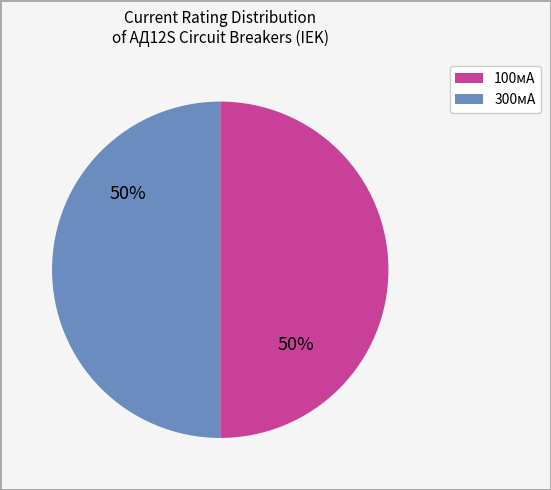

To the nearest percent, what is the average slice percentage?

50%